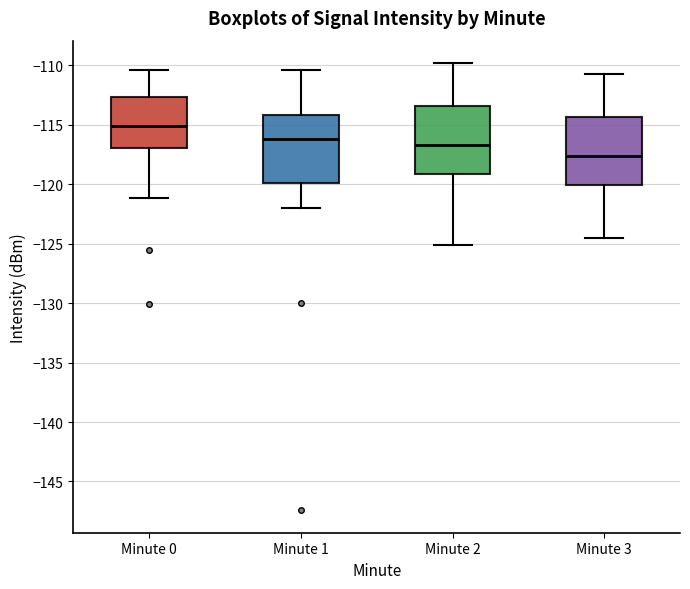

Reading left to right, read every box against the y-axis: the position of its median line, the range the box covers, and the ends of its whiskers. The values are not printed on the chart, so give them approximately, as read against the axis.

Minute 0: median -115.0, box -117.0 to -112.5, whiskers -121.0 to -110.5
Minute 1: median -116.0, box -120.0 to -114.0, whiskers -122.0 to -110.5
Minute 2: median -116.5, box -119.0 to -113.5, whiskers -125.0 to -110.0
Minute 3: median -117.5, box -120.0 to -114.5, whiskers -124.5 to -110.5